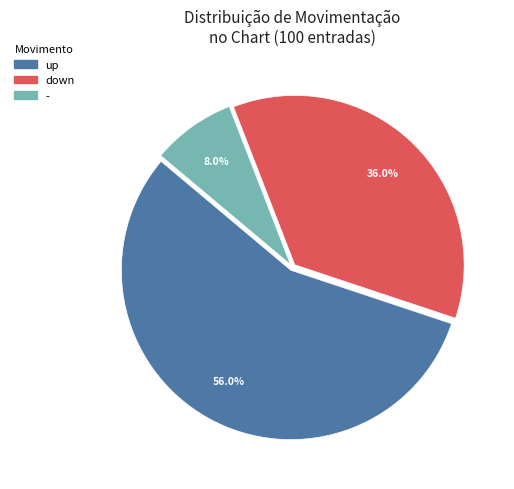

Which has a higher value, down or up?

up